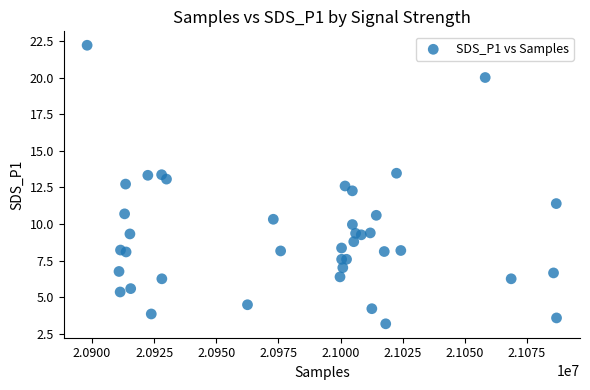

What Y value in the scatter plot is closest to 12?

12.3